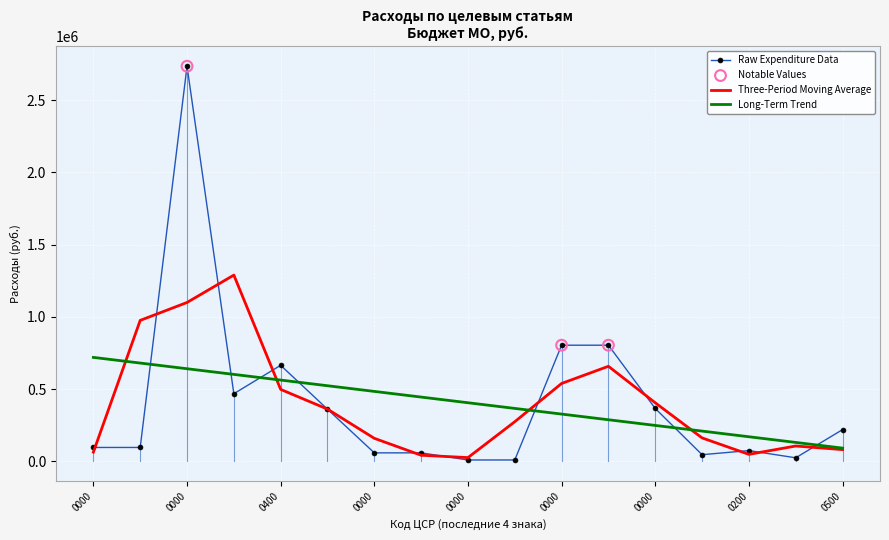

Which series has the largest range (max minus min)?

Raw Expenditure Data